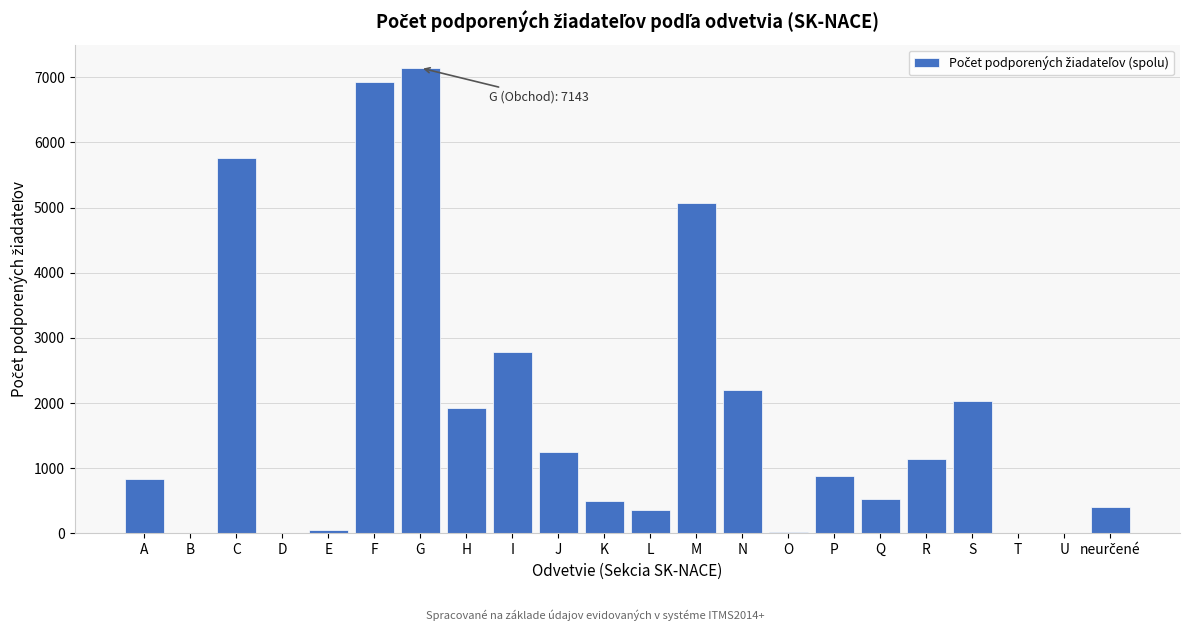

At which category does the chart reach its peak across all series?

G